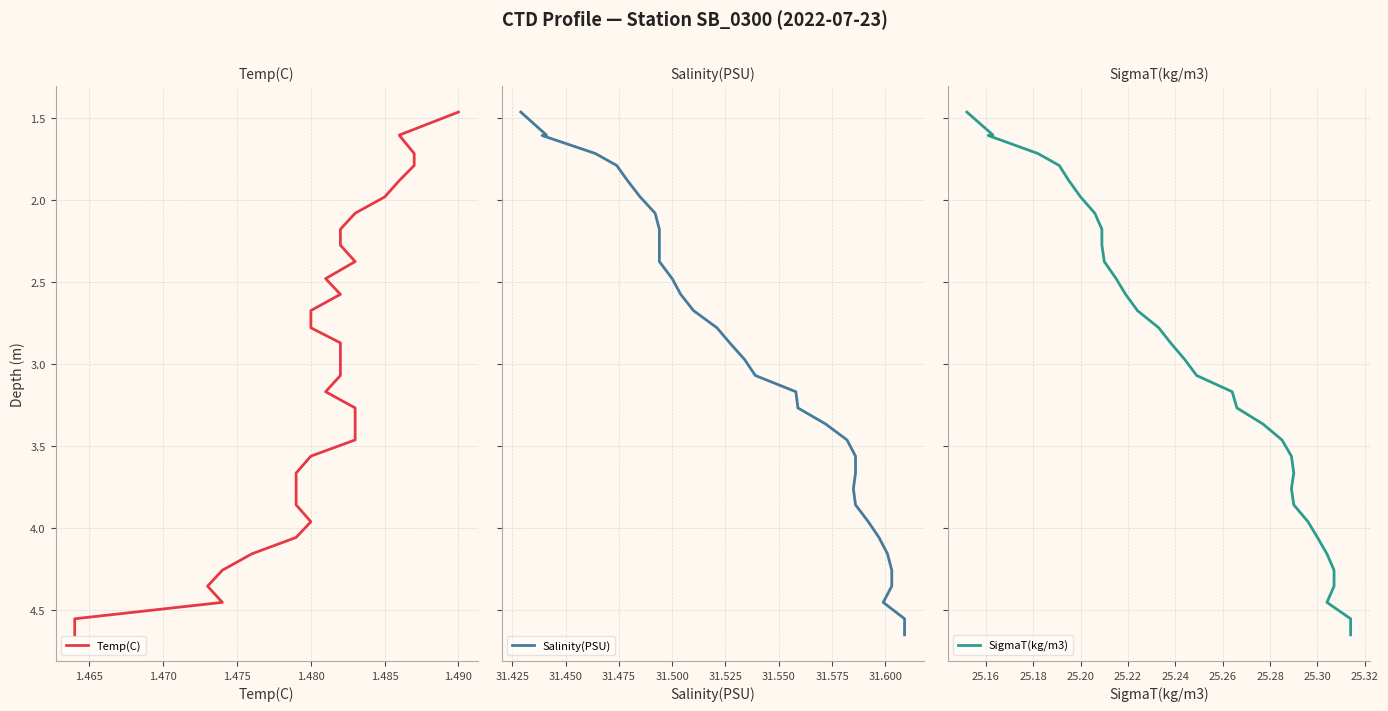

What is the label of the 30th point from the right?

1.480